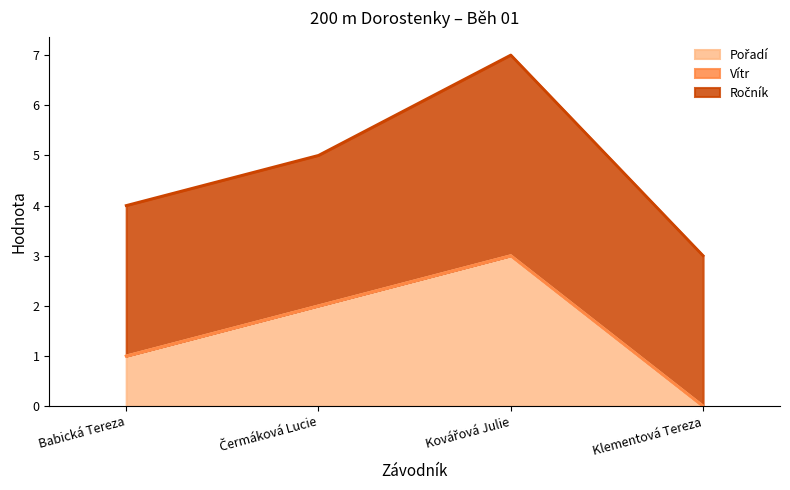

What is the difference between the highest and lowest values at Klementová Tereza?

3